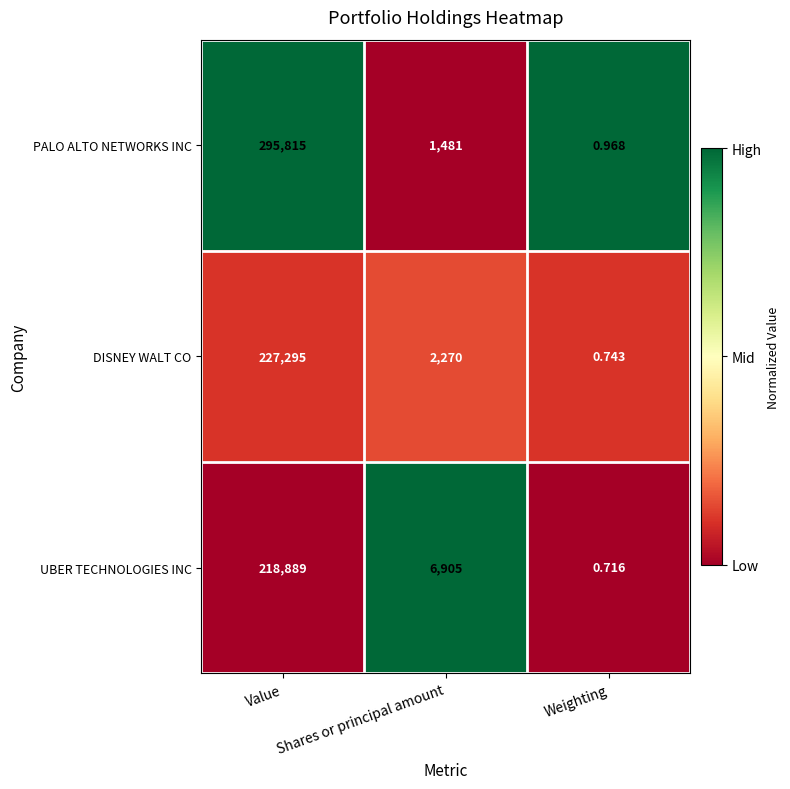

Which series has the widest spread of values?

PALO ALTO NETWORKS INC